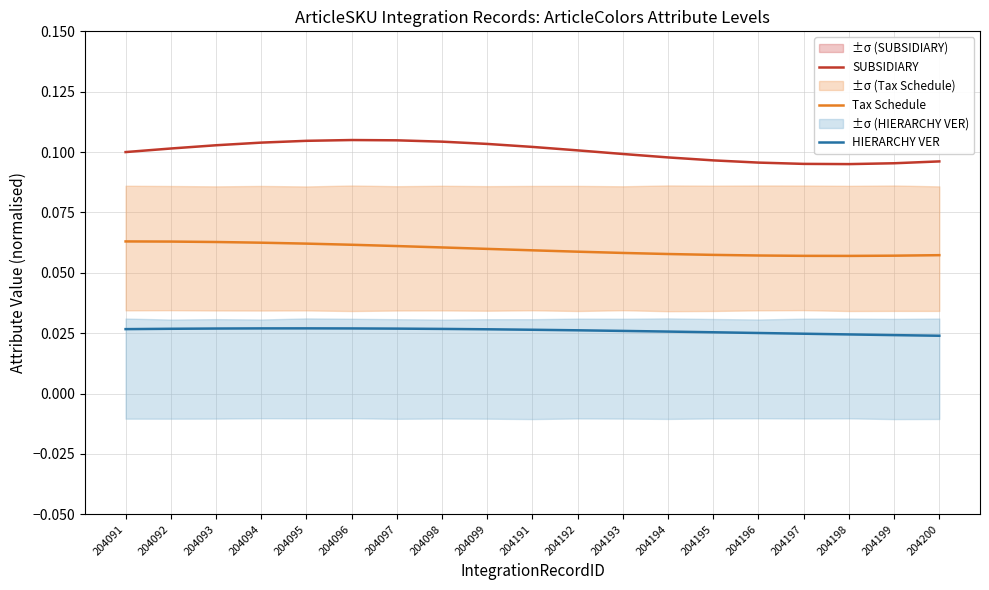

Reading right to left, transcribe all the data shown in this chart.

SUBSIDIARY: 0.1	0.1	0.1	0.1	0.1	0.1	0.1	0.1	0.1	0.1	0.1	0.1	0.1	0.1	0.1	0.1	0.1	0.1	0.1
Tax Schedule: 0.1	0.1	0.1	0.1	0.1	0.1	0.1	0.1	0.1	0.1	0.1	0.1	0.1	0.1	0.1	0.1	0.1	0.1	0.1
HIERARCHY VER: 0.0	0.0	0.0	0.0	0.0	0.0	0.0	0.0	0.0	0.0	0.0	0.0	0.0	0.0	0.0	0.0	0.0	0.0	0.0